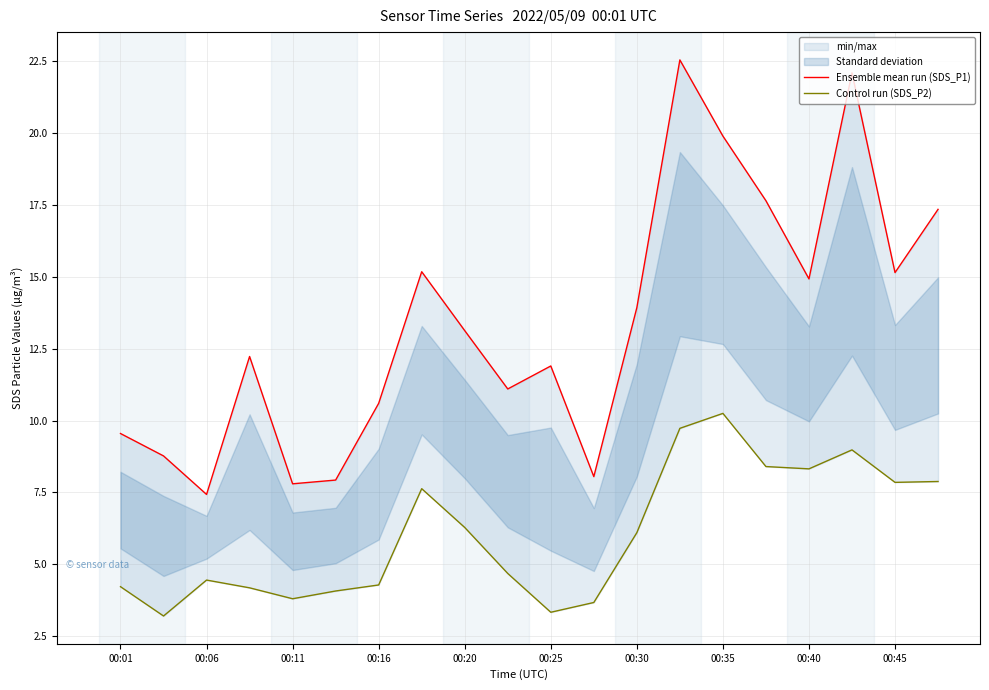

What is the smallest value displayed?

3.2